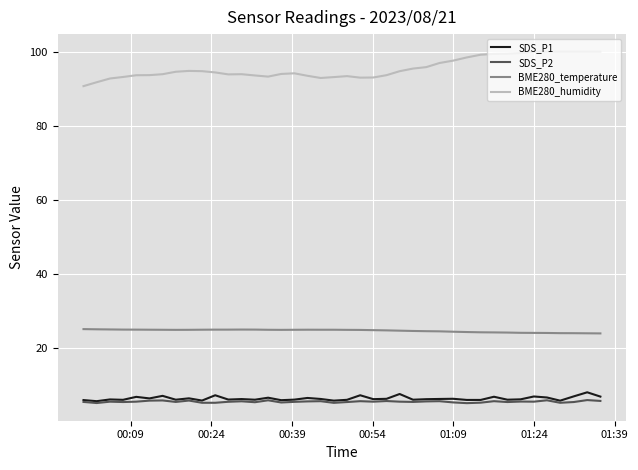

What is the minimum value for BME280_humidity?

90.7